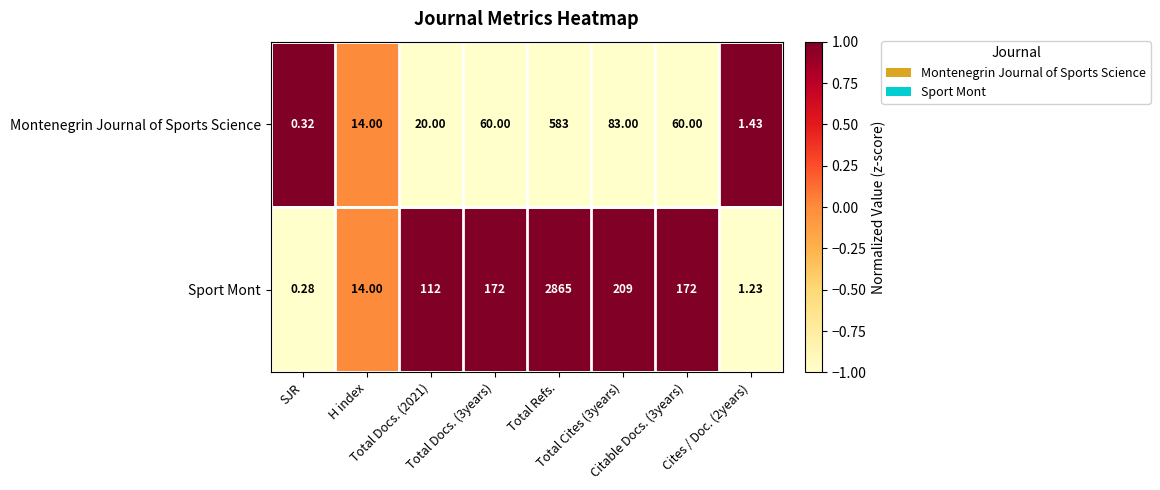

List the series in order of their overall mean, lowest first.

Montenegrin Journal of Sports Science, Sport Mont